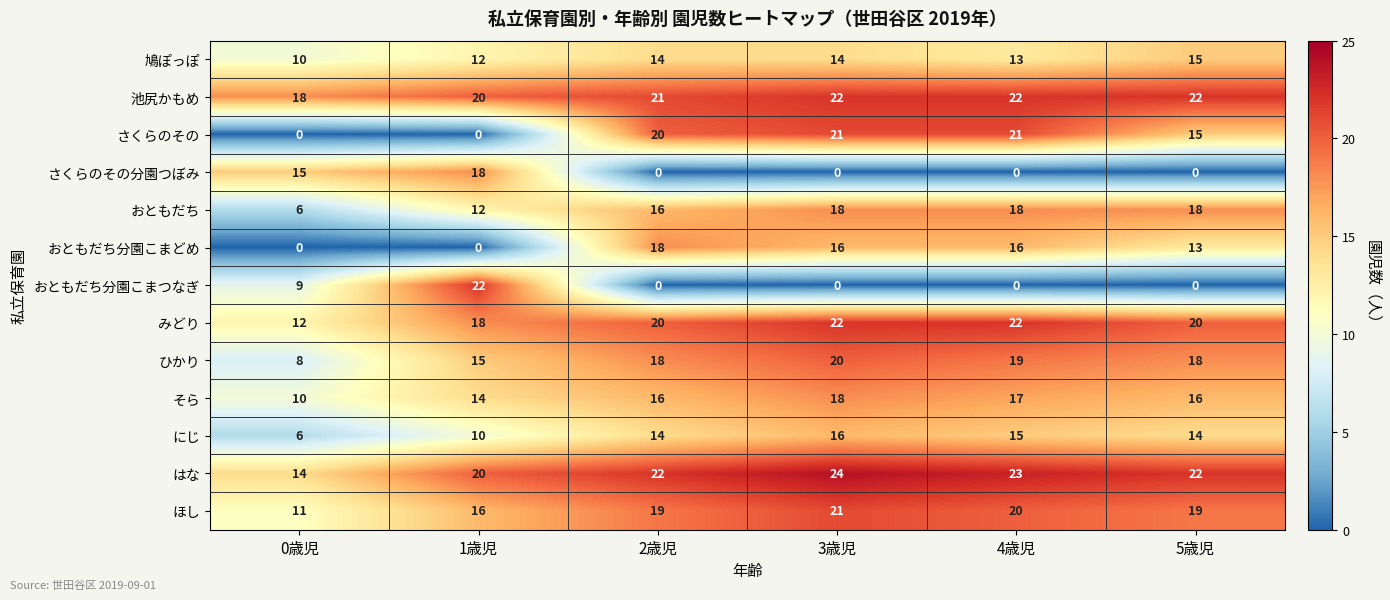

Where is にじ nearest to the value 11?

1歳児